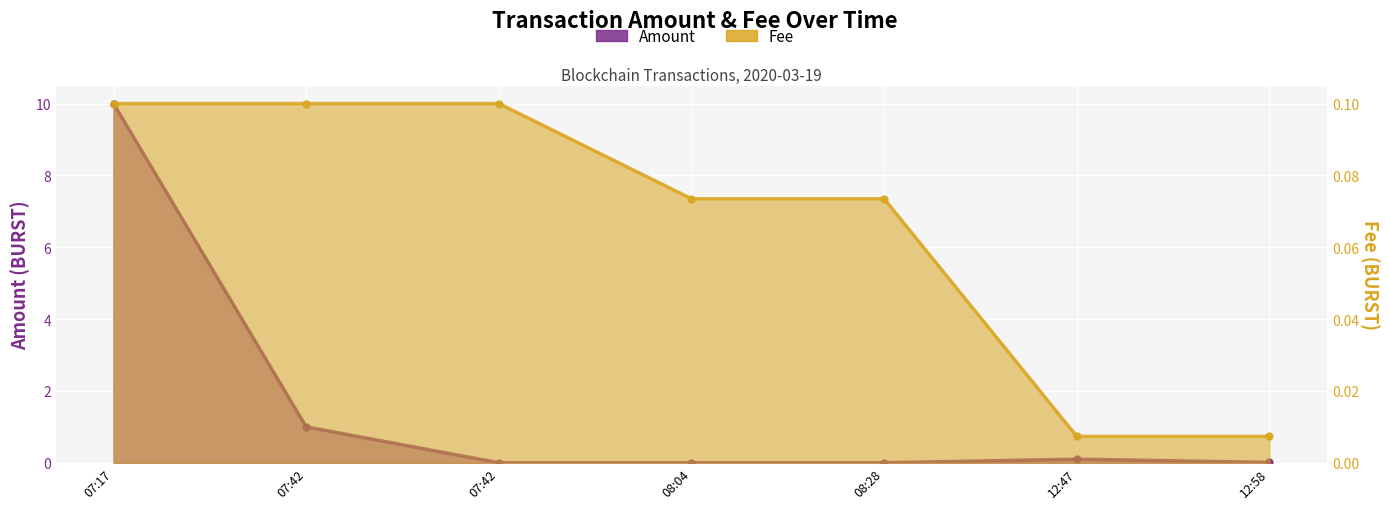

Reading left to right, extract all data points from this chart.

Amount: 10.0	1.0	0.0	0.0	0.0	0.1	0.0
Fee: 0.1	0.1	0.1	0.1	0.1	0.0	0.0